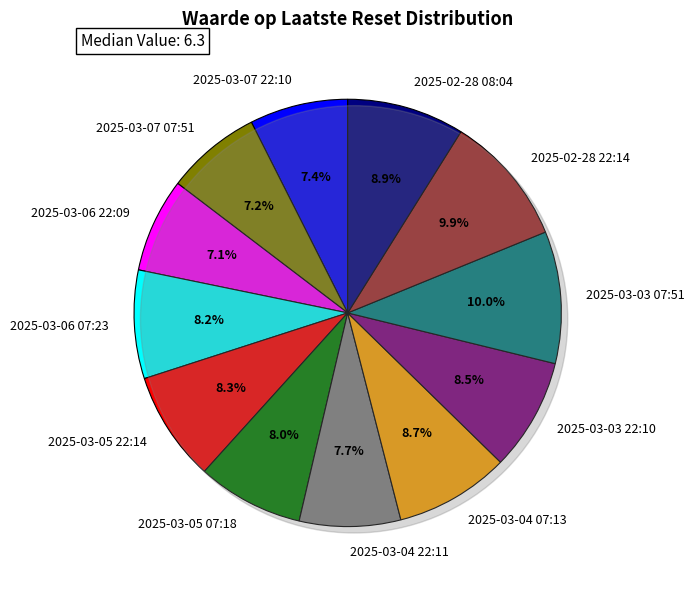

What is the total percentage of 2025-02-28 08:04 and 2025-03-06 07:23?

17.1%